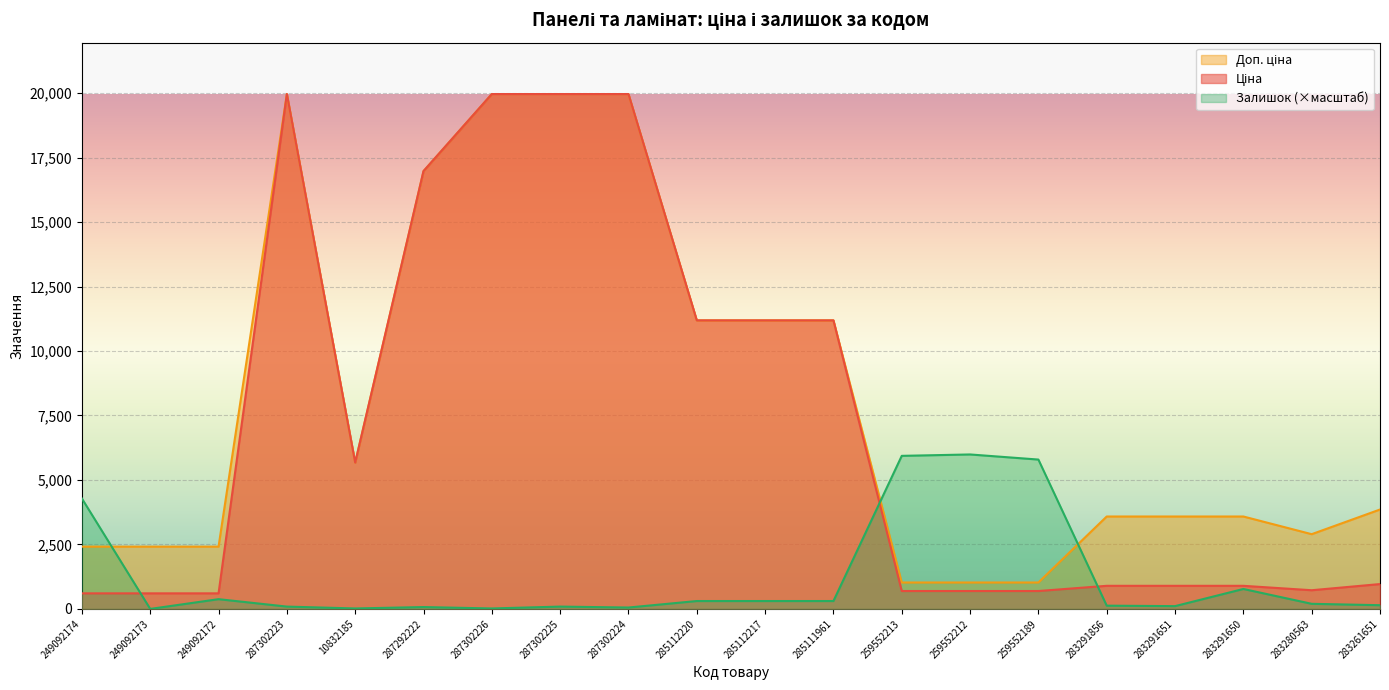

Where do Залишок and Доп. ціна first cross each other?

249092174 and 249092173